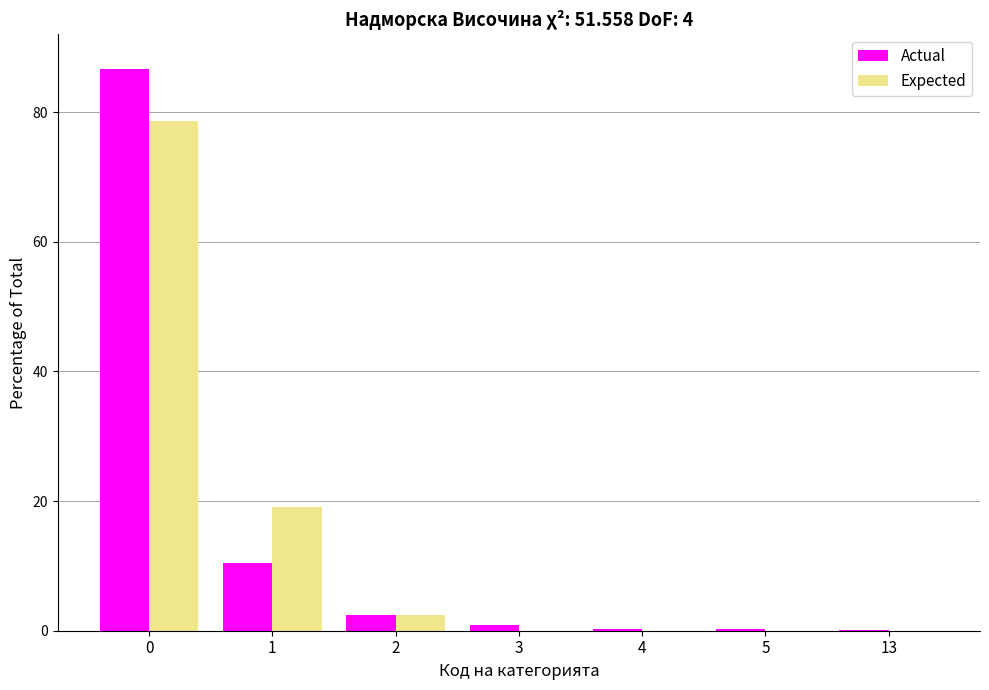

Which series changed the most between 0 and 1?

Actual